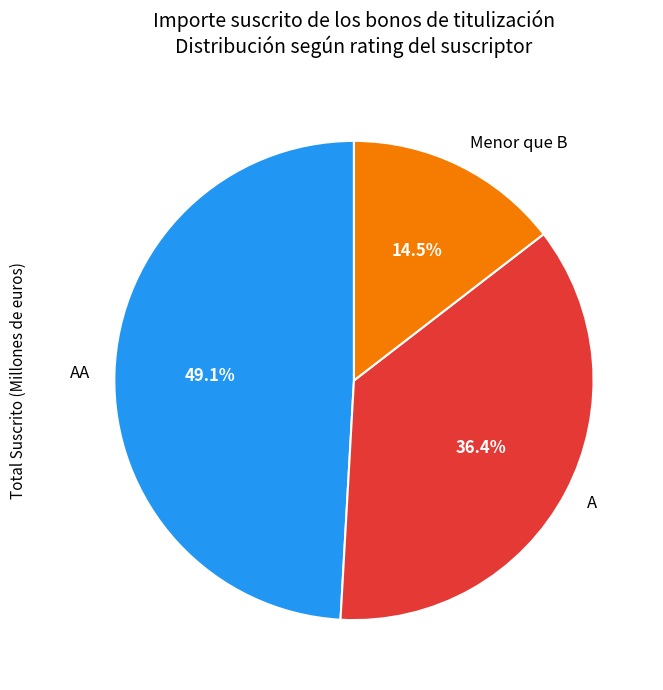

How many slices are in this pie chart?

3